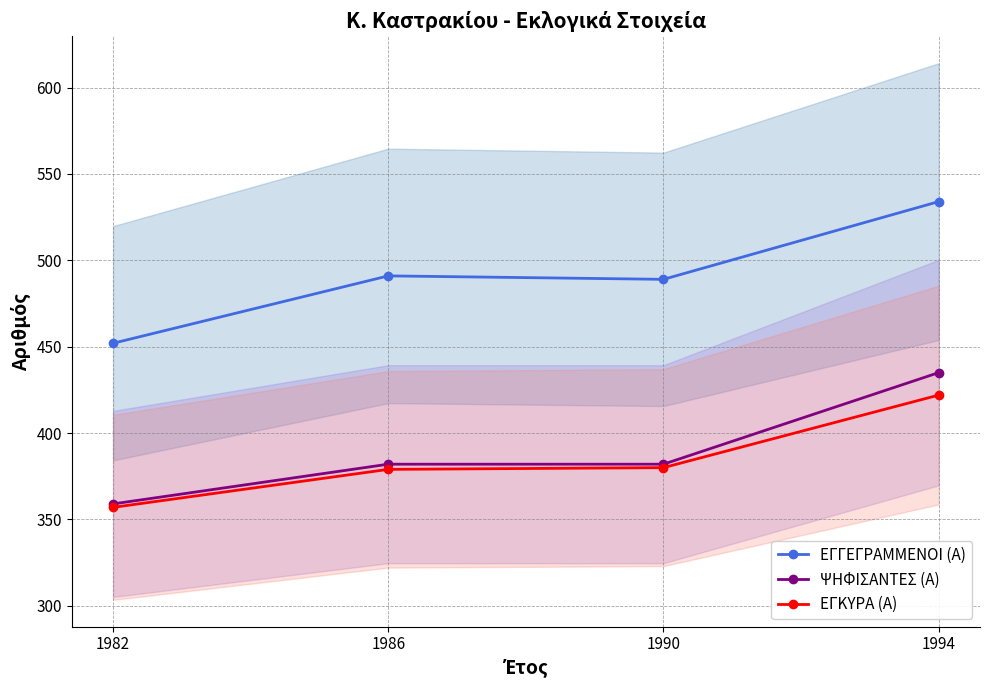

How many lines are shown in the chart?

3